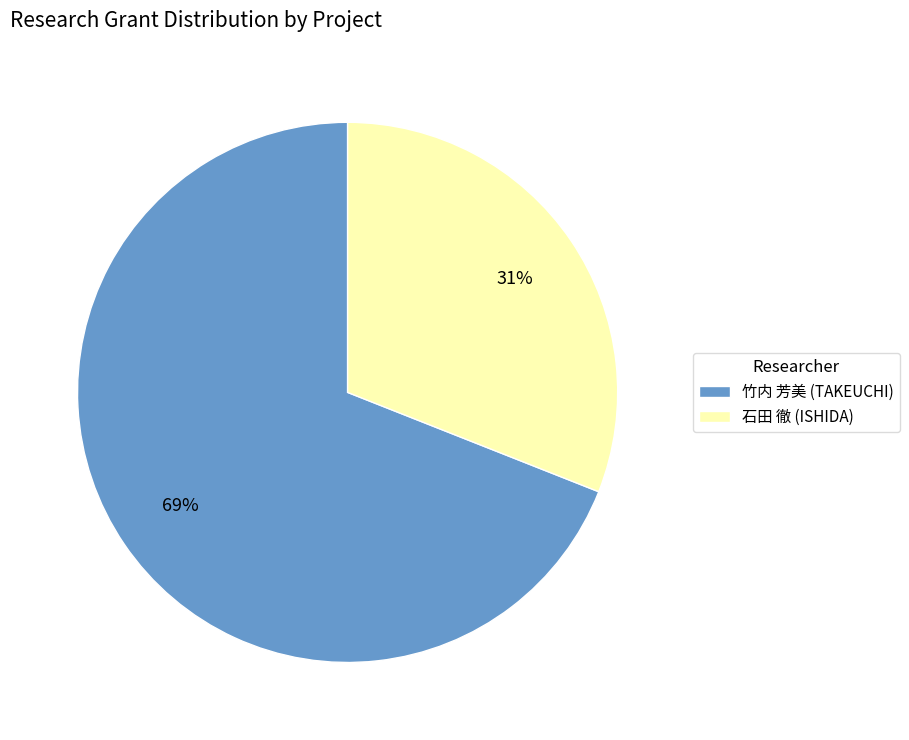

Between 竹内 芳美 (TAKEUCHI) and 石田 徹 (ISHIDA), which is larger?

竹内 芳美 (TAKEUCHI)